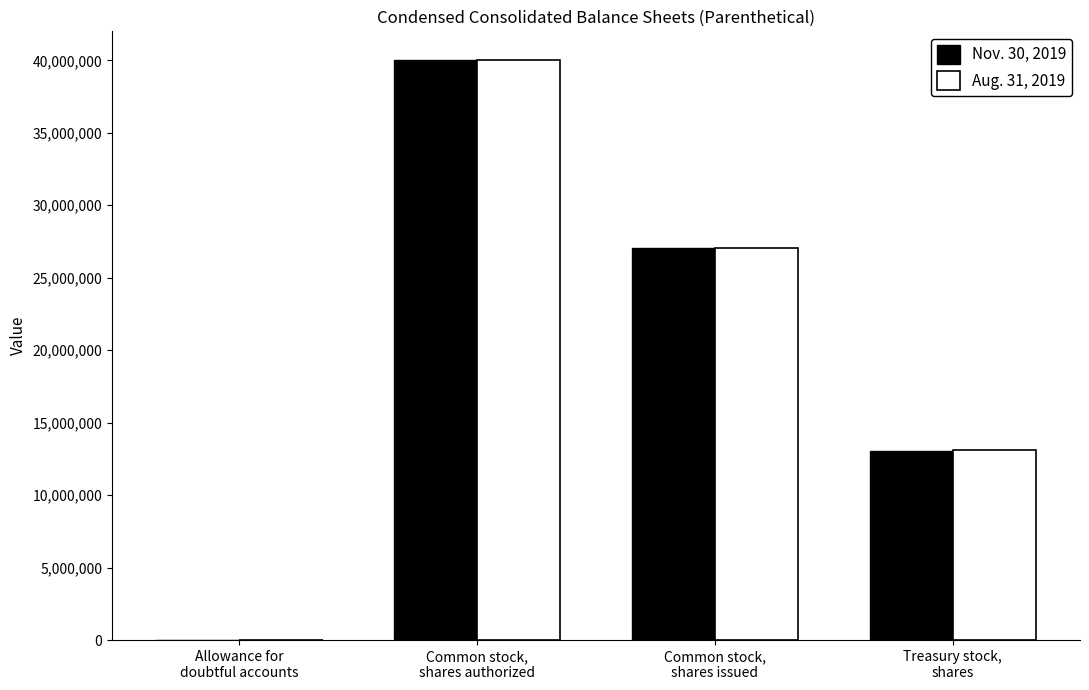

What is the maximum value shown in the chart?

40000000